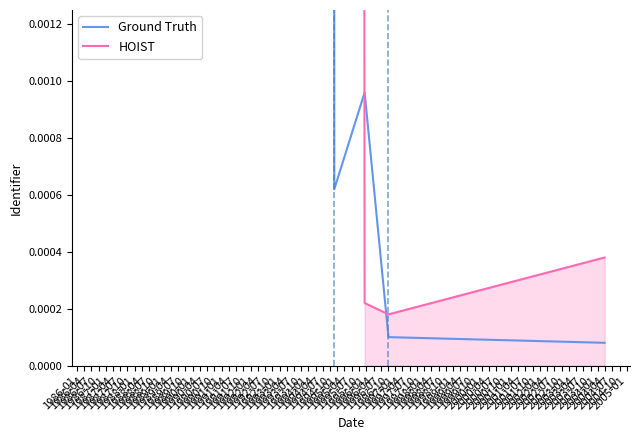

Is the value of Ground Truth at 1987-10 greater than the value of HOIST at 1986-01?

No